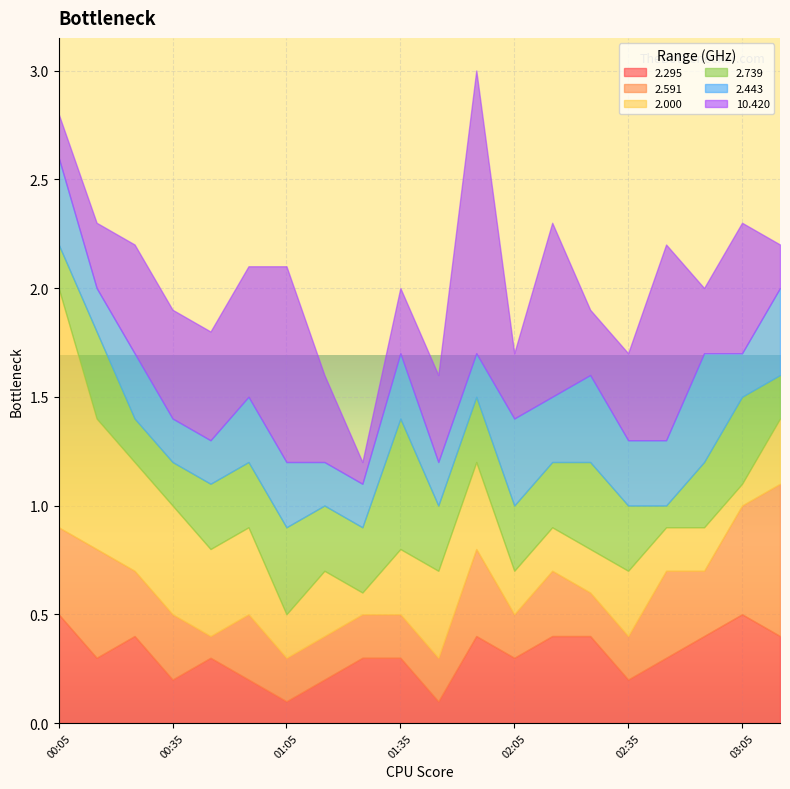

Which series has the largest total across all categories?

10.420